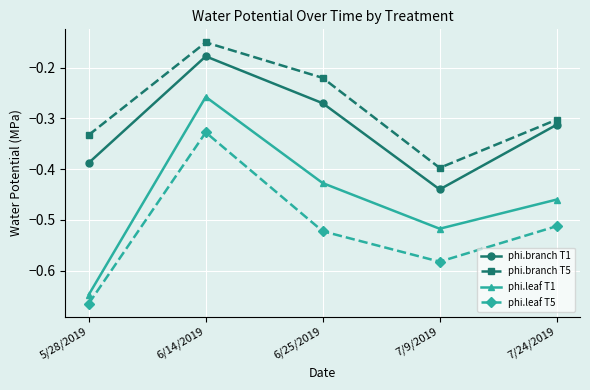

What is the difference between the highest and lowest values at 7/24/2019?

0.2